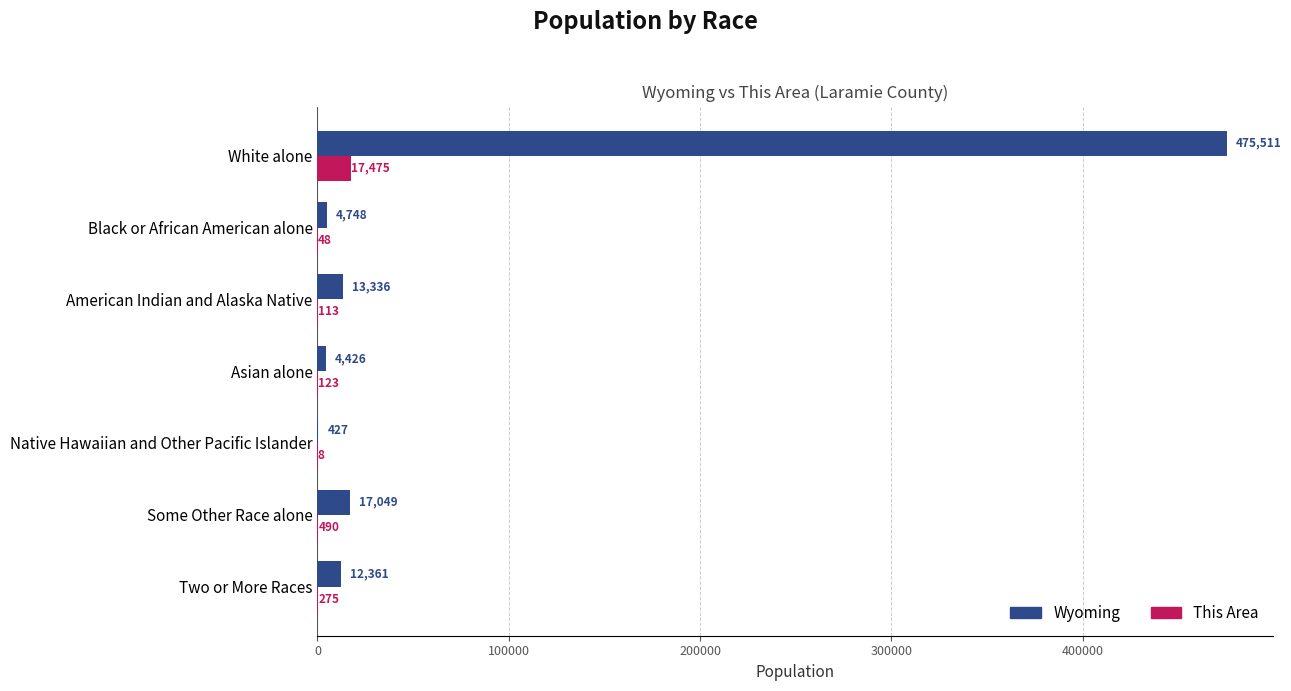

Which series changed the most between White alone and Black or African American alone?

Wyoming